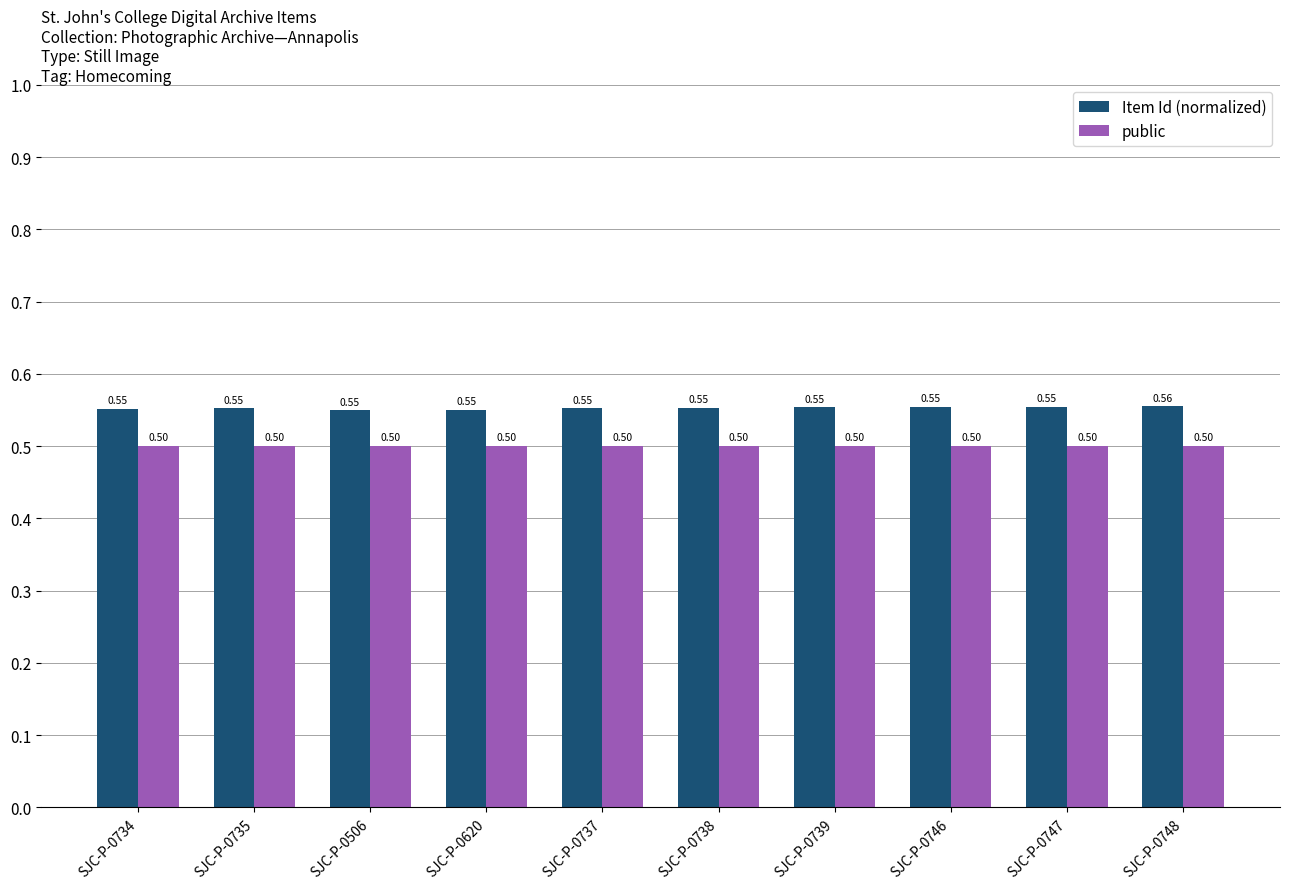

Which series has the widest spread of values?

Item Id (normalized)